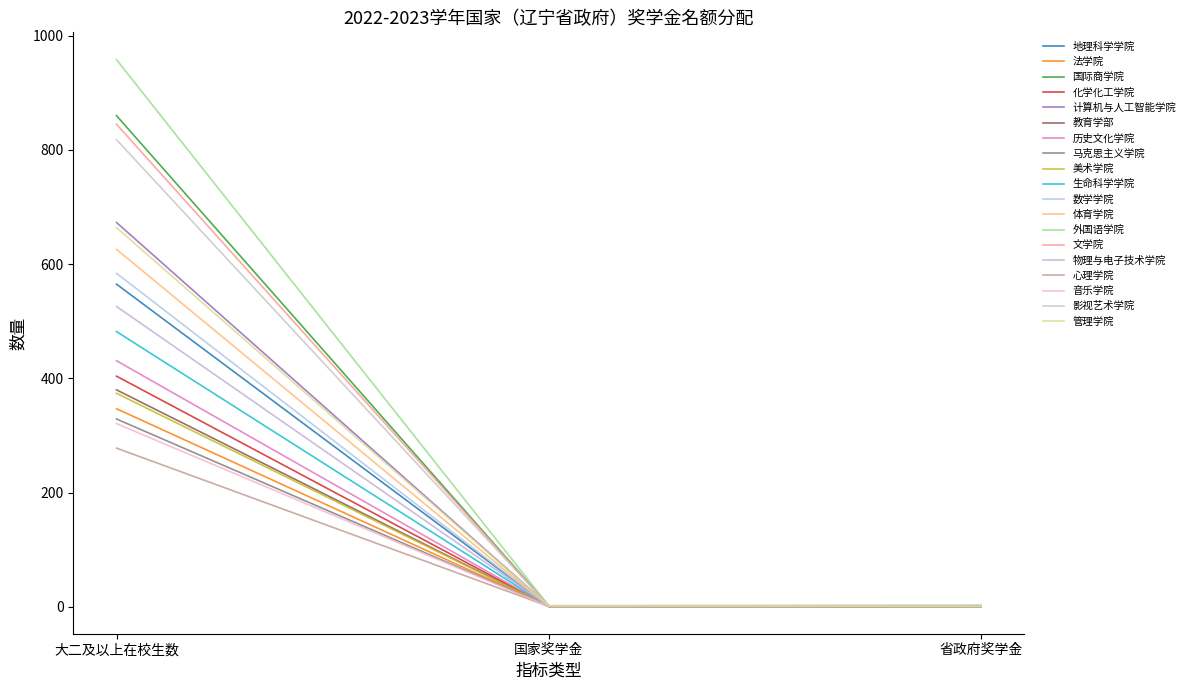

Does the chart display data point markers on the line(s)?

No